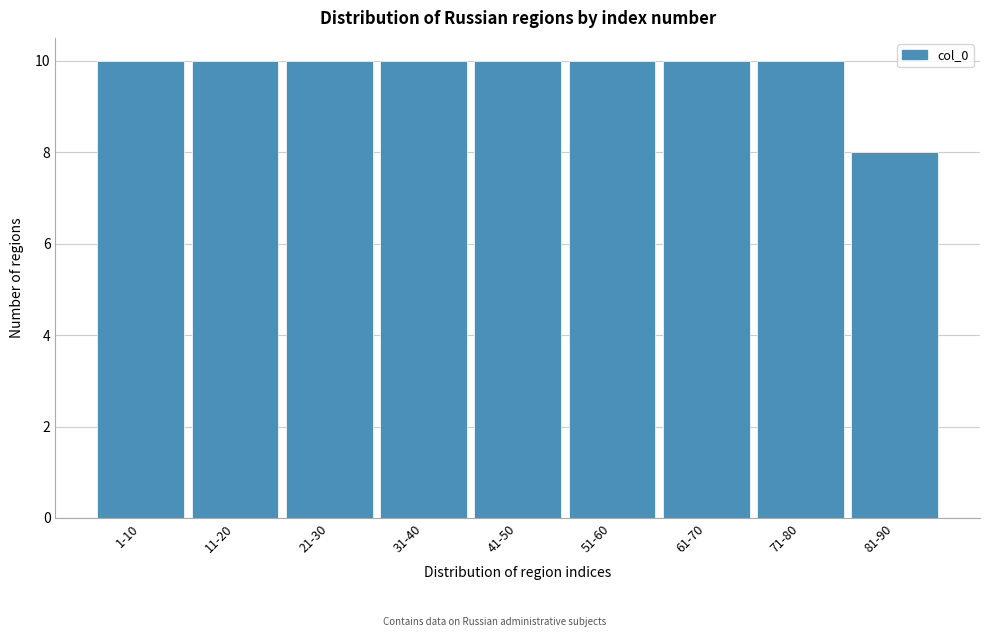

Reading left to right, what are all the values shown in this chart?

1-10=10	11-20=10	21-30=10	31-40=10	41-50=10	51-60=10	61-70=10	71-80=10	81-90=8